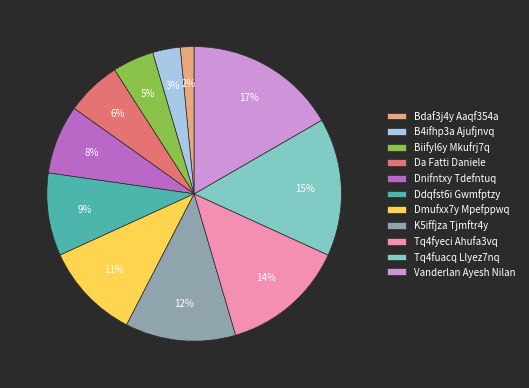

To the nearest percent, what is the difference between the largest and smallest slice percentages?

15%